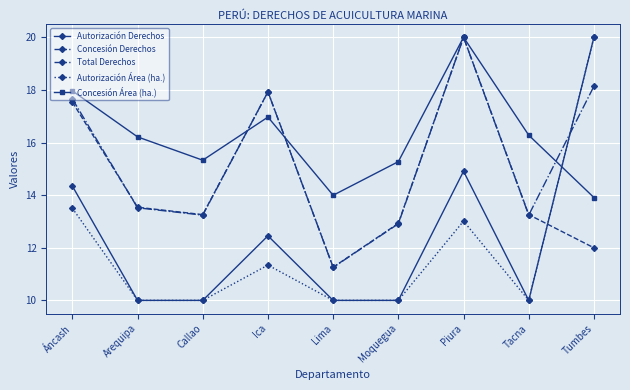

What is the total value across all series at Ica?

76.6